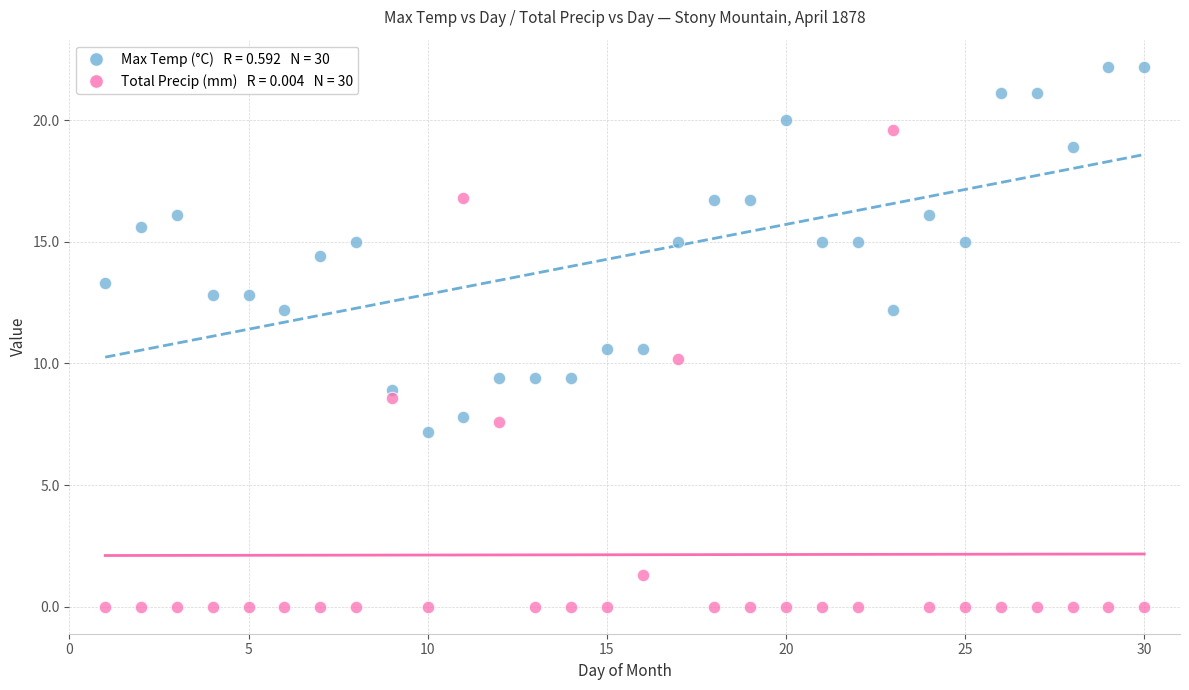

Across all data points, what is the range of Y values (max minus min)?

22.2